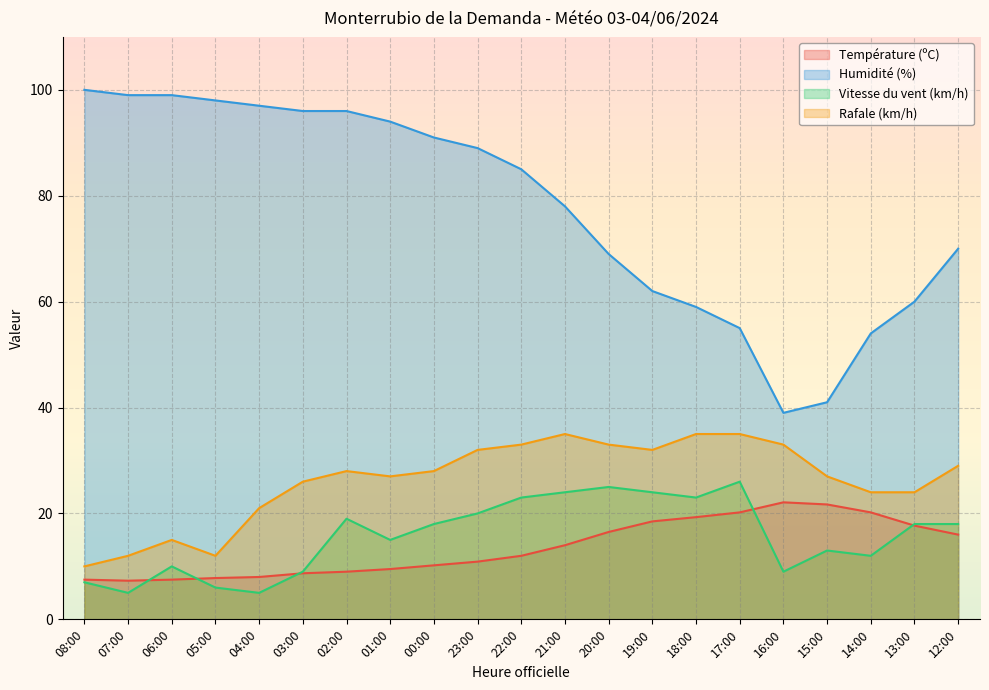

Is it true that Rafale (km/h) equals 14.0 at 13:00?

False